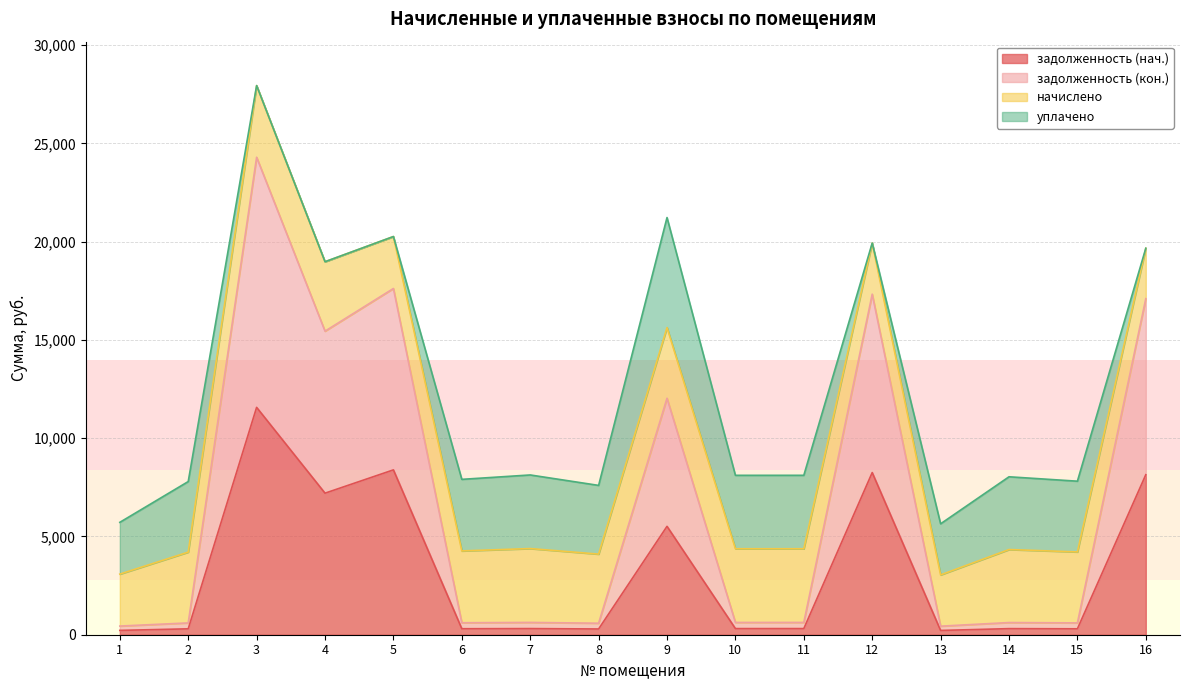

How many values in the задолженность (кон.) series exceed 624?

9